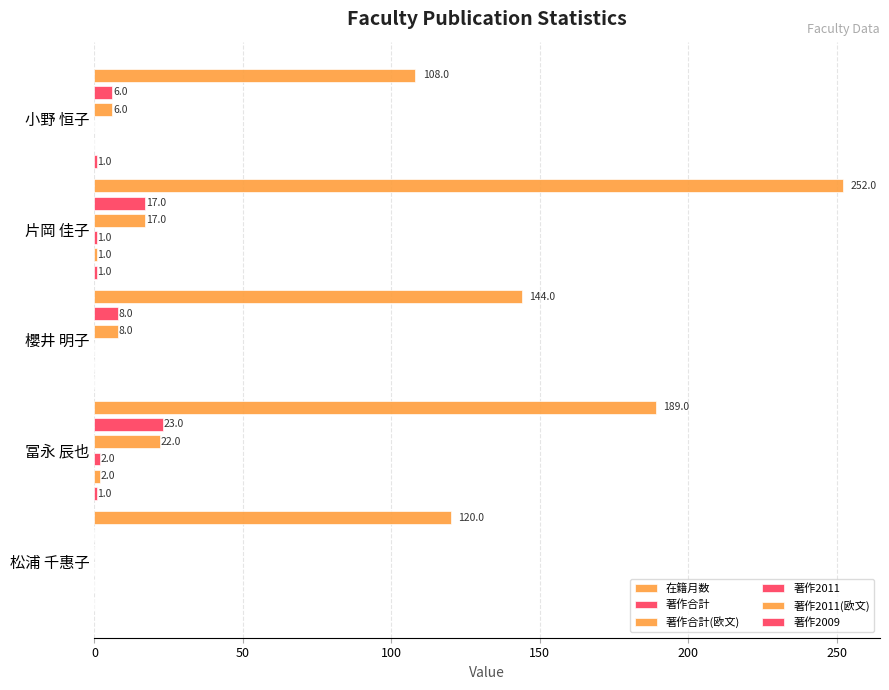

How many groups of bars are there?

5